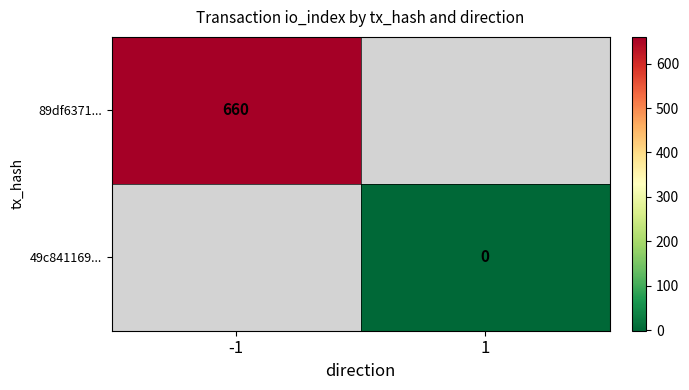

True or false: 89df6371... has a value of 1150 at -1.

False